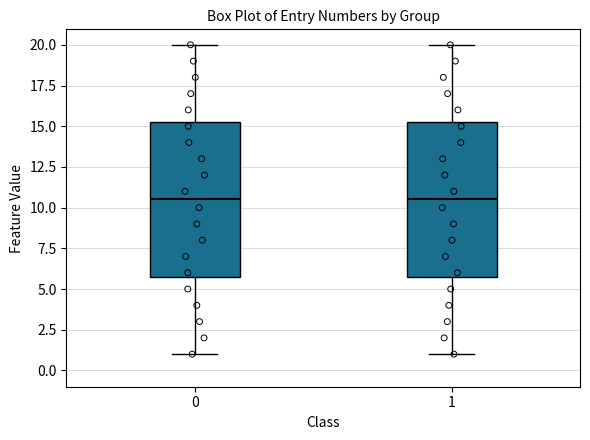

Where is the upper edge of the box at x = 1 on the y-axis? The values are not printed on the chart, so give them approximately, as read against the axis.

15.5